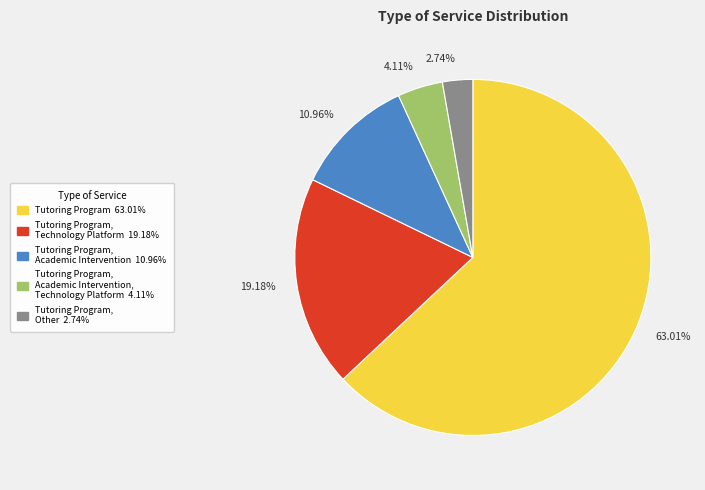

Is there a majority slice in this chart?

Yes